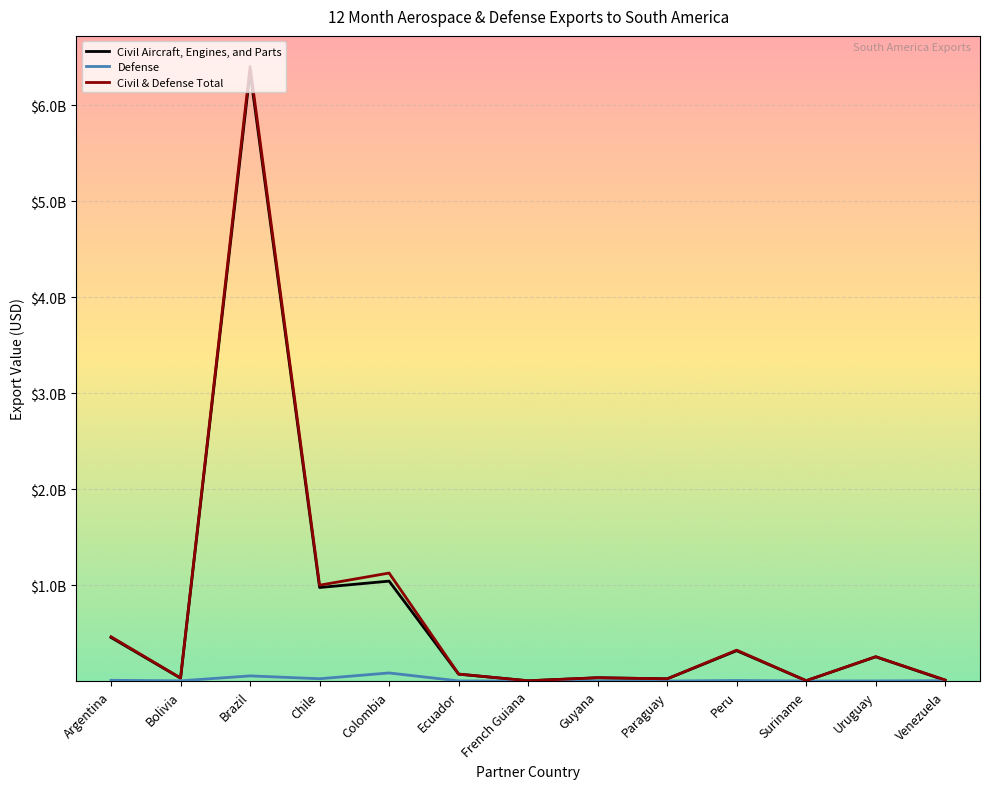

What are all the series names shown in the legend?

Civil Aircraft, Engines, and Parts, Defense, Civil & Defense Total